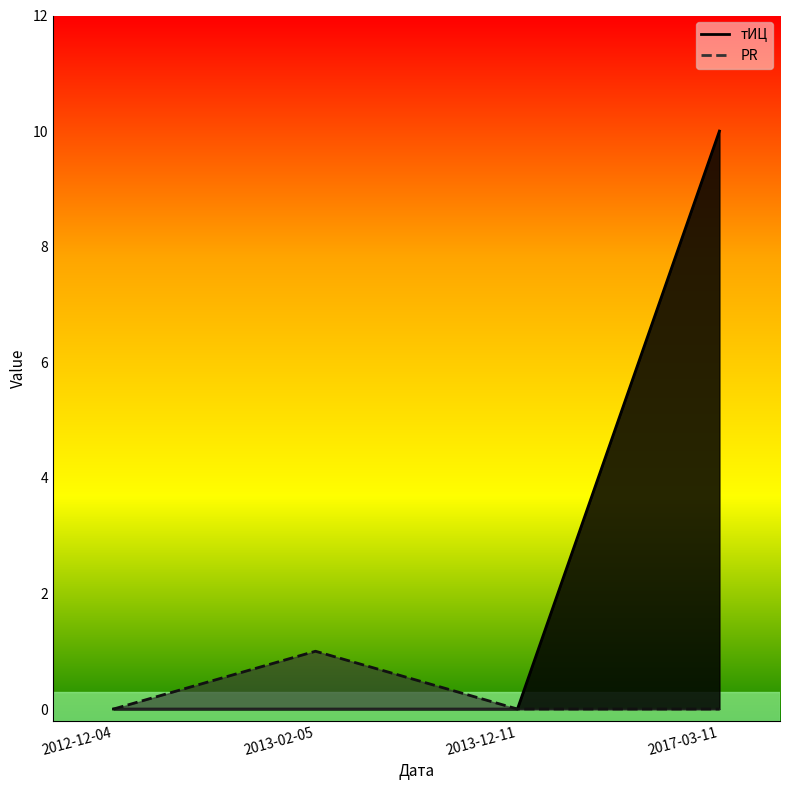

The тИЦ series shows 10 at 2017-03-11. True or false?

True